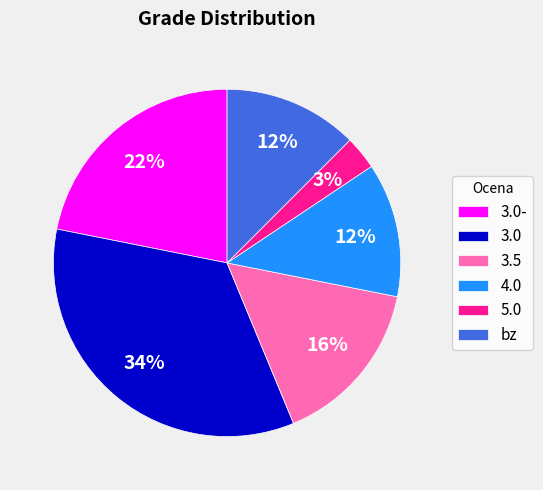

Does 3.0 represent more than half of the total?

No